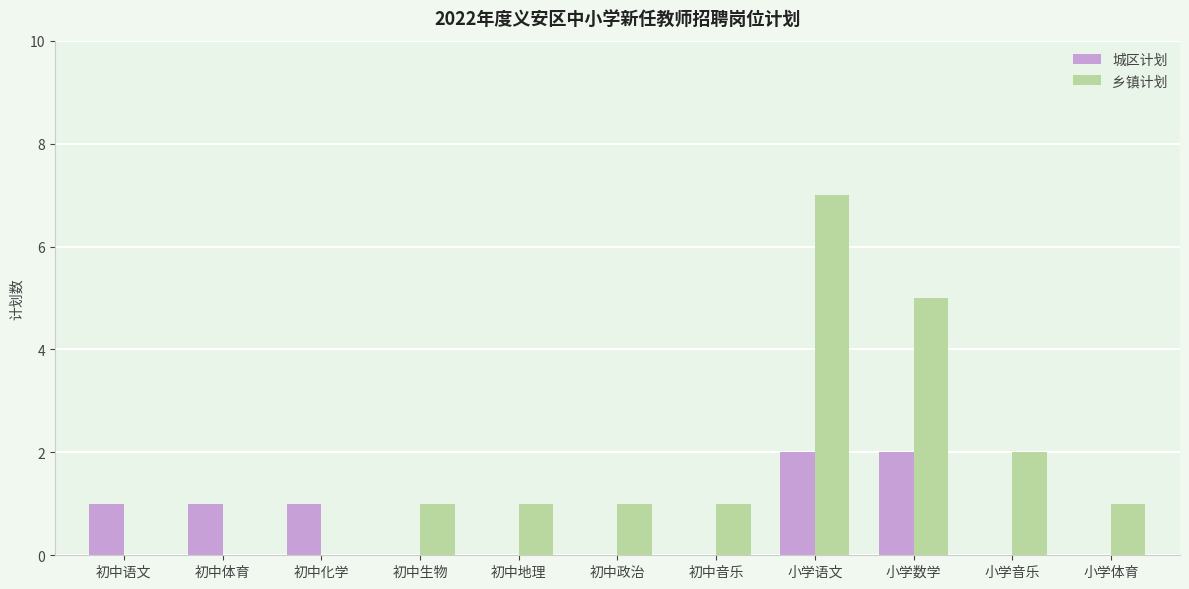

What is the greatest value displayed?

7